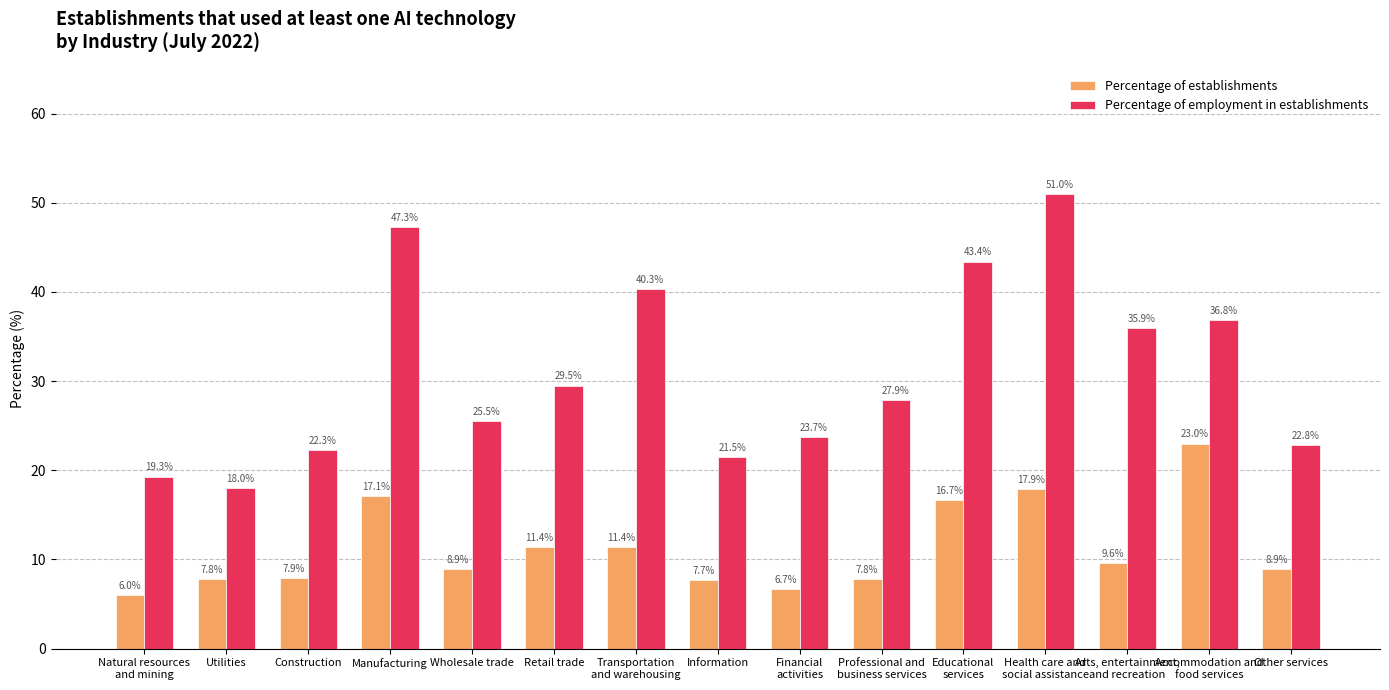

Which series has the widest spread of values?

Percentage of employment in establishments